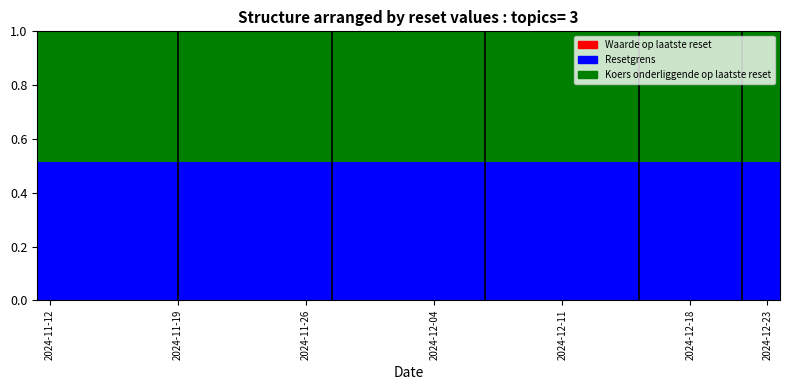

Count the number of categories in the chart.

29